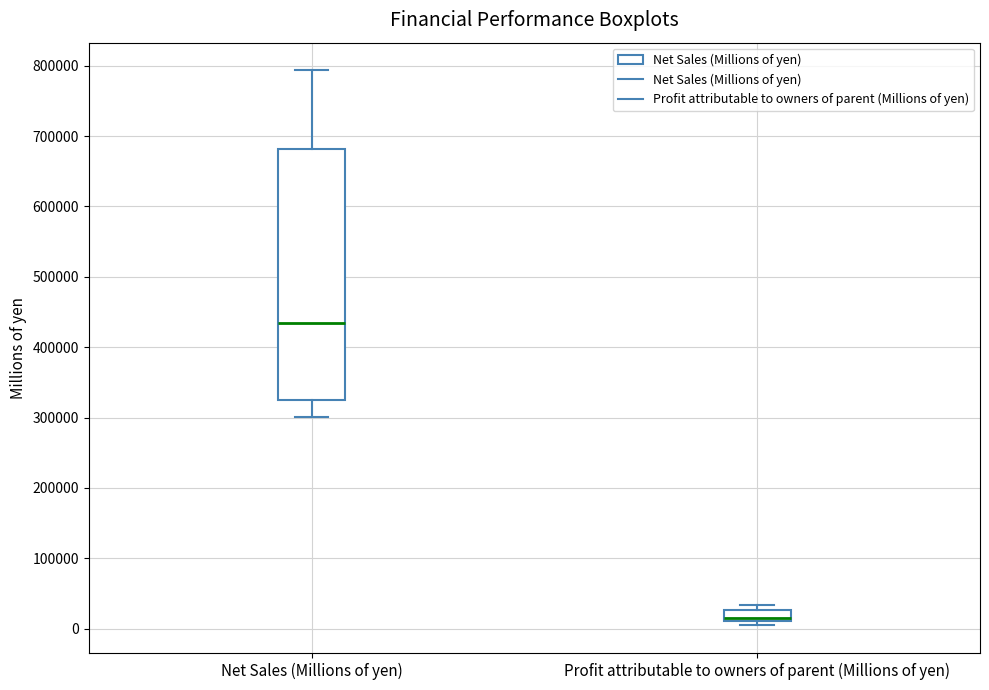

Where is the lower edge of the box for Net Sales (Millions of yen) on the y-axis? The values are not printed on the chart, so give them approximately, as read against the axis.

320000